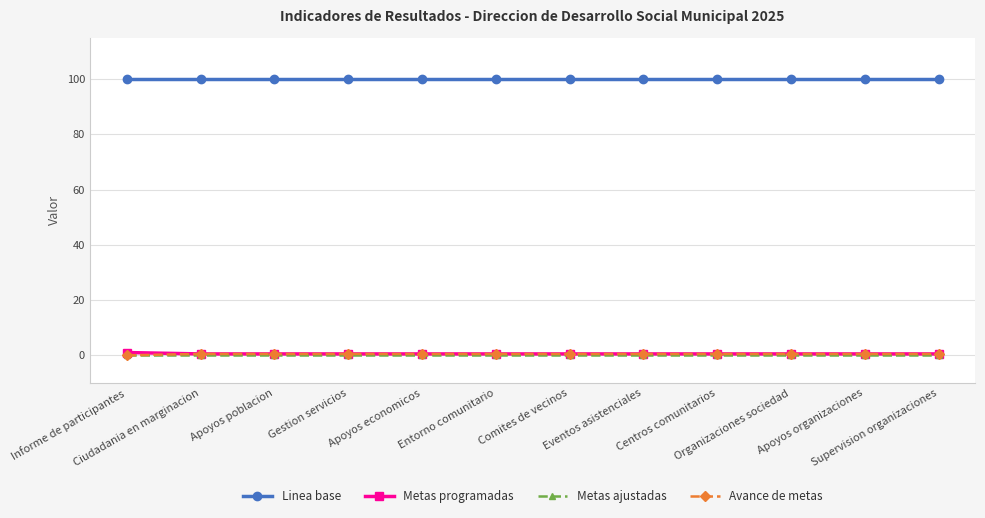

At how many categories does at least one series exceed 31?

12